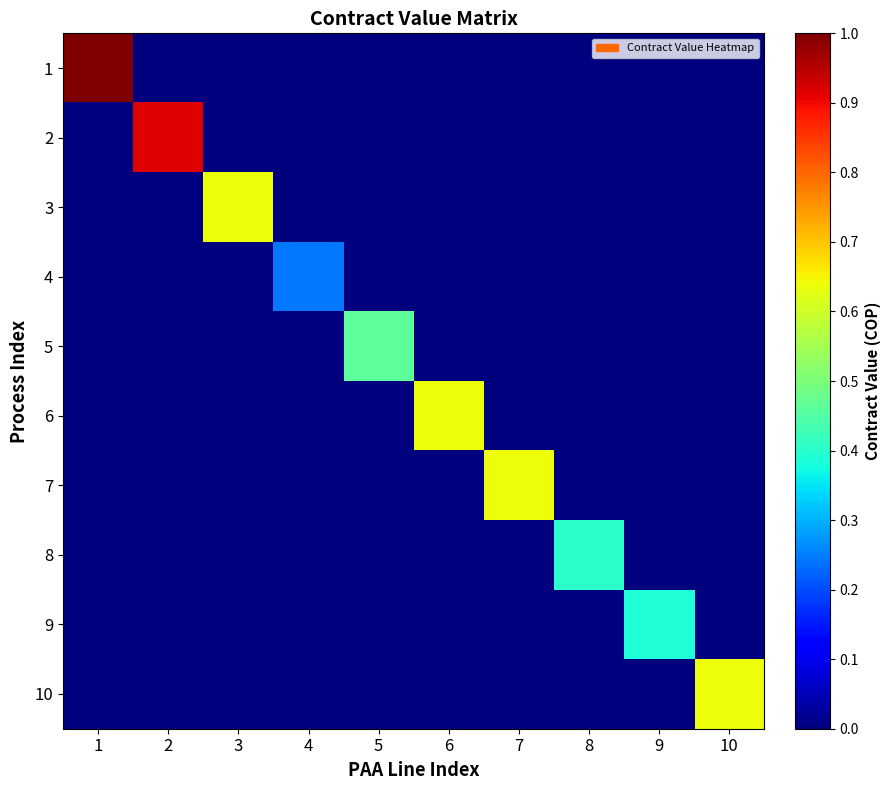

Which category has the lowest value across all series?

2